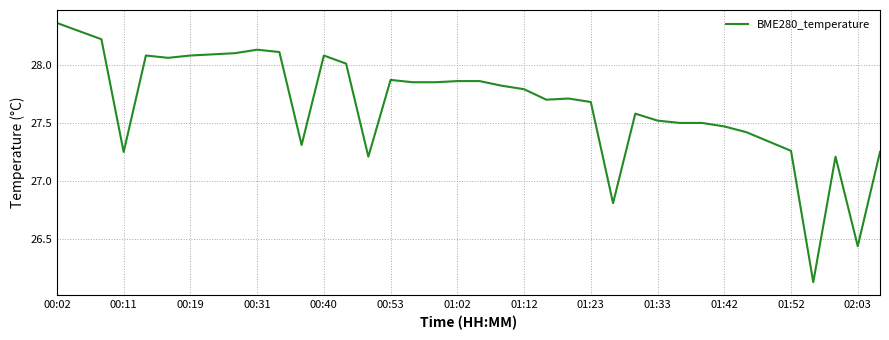

Is this an area chart (filled region under the line)?

No